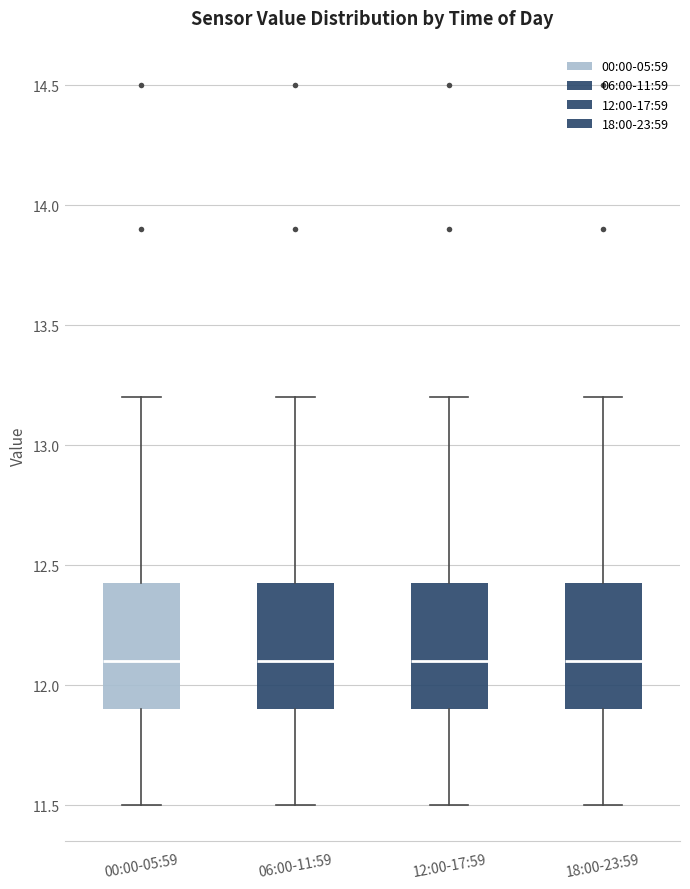

Reading left to right, transcribe this box plot: for each box, give where its median line is, the range the box spans, and where its two whiskers end, as read against the y-axis. The values are not printed on the chart, so give them approximately, as read against the axis.

00:00-05:59: median 12.10, box 11.90 to 12.45, whiskers 11.50 to 13.20
06:00-11:59: median 12.10, box 11.90 to 12.45, whiskers 11.50 to 13.20
12:00-17:59: median 12.10, box 11.90 to 12.45, whiskers 11.50 to 13.20
18:00-23:59: median 12.10, box 11.90 to 12.45, whiskers 11.50 to 13.20